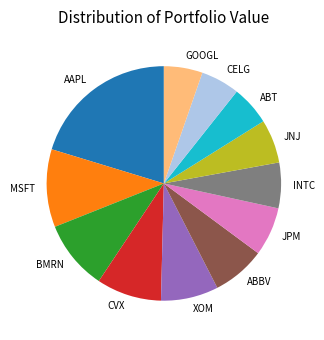

Is the sum of XOM and AAPL greater than half?

No